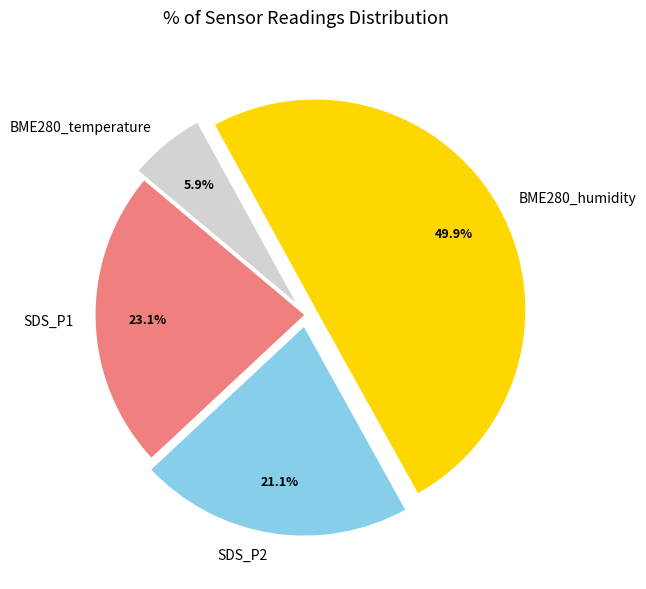

Count the number of slices in the pie.

4